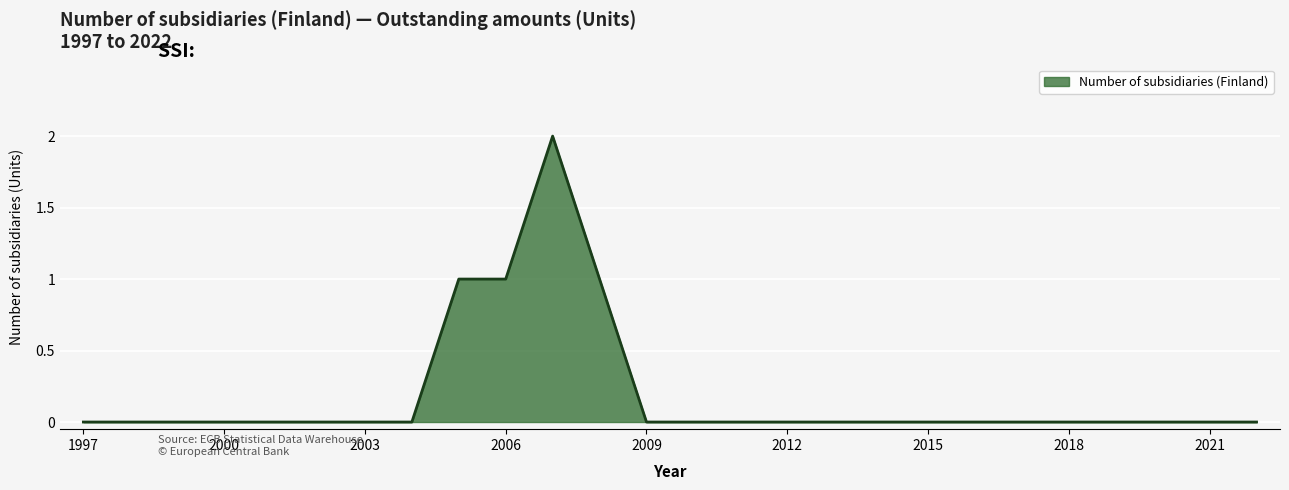

How many lines are shown in the chart?

1